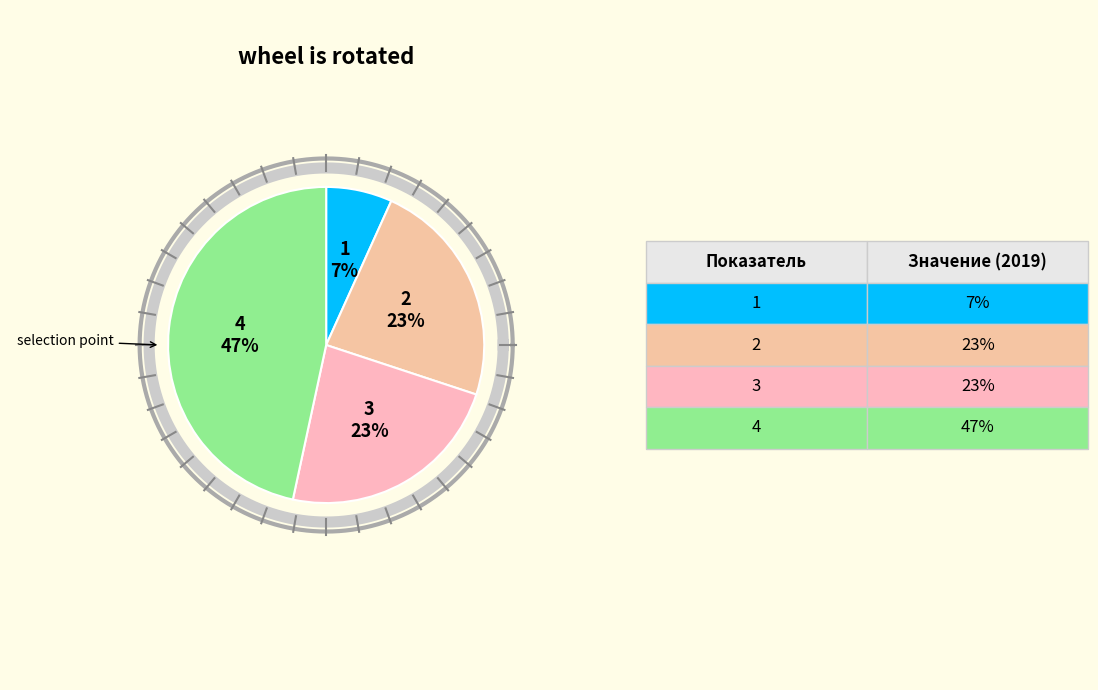

The 3 slice represents 34% of the pie. True or false?

False